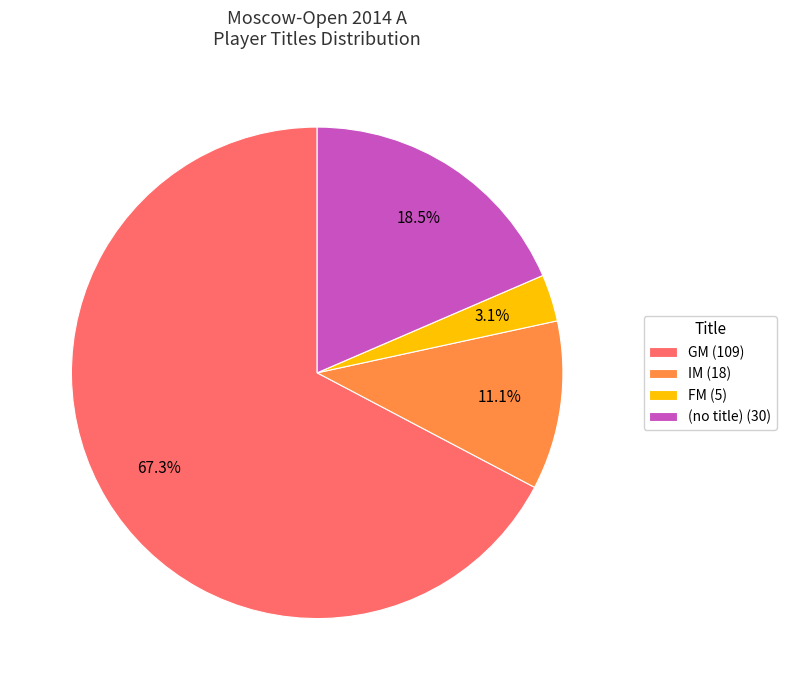

How many segments does this pie chart have?

4